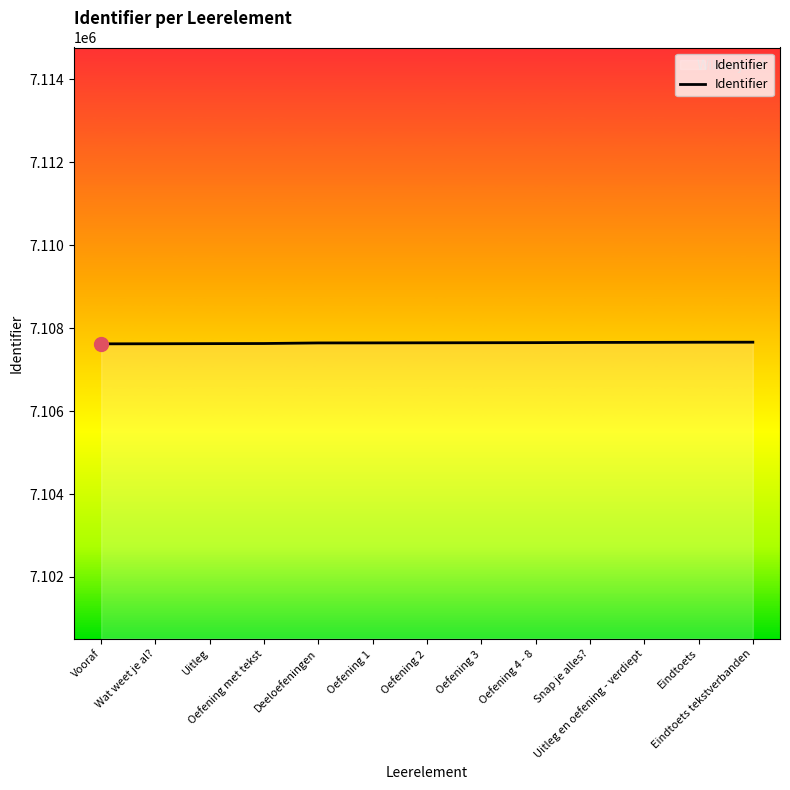

How many series are shown in this chart?

1